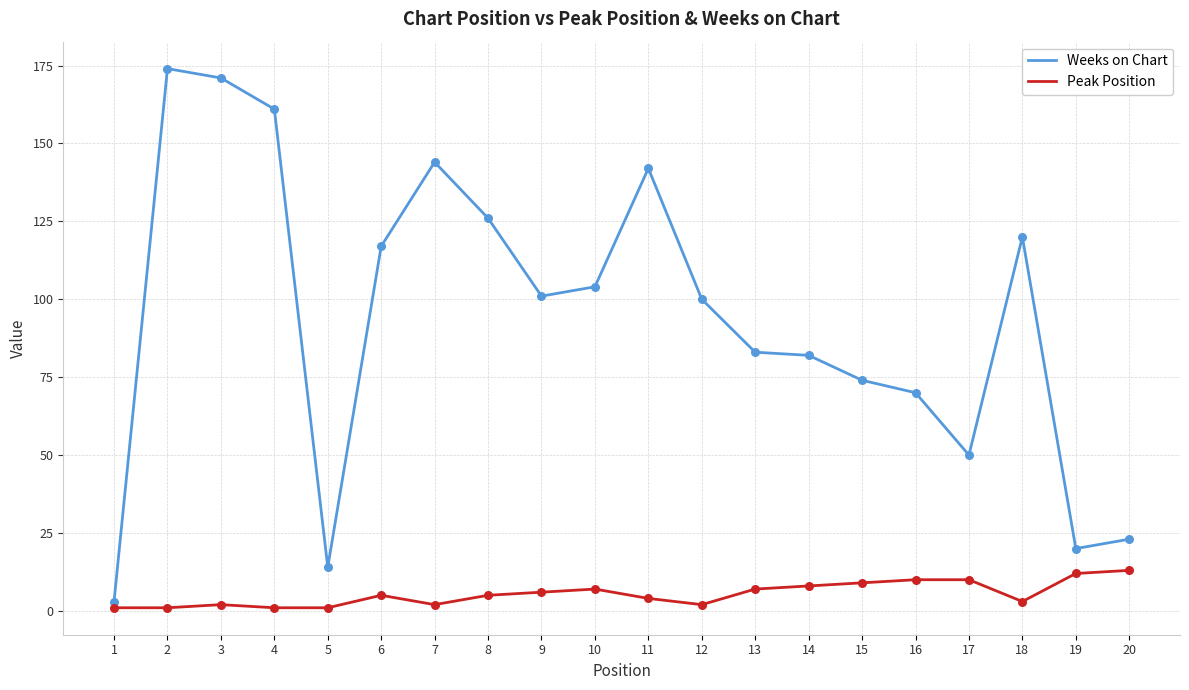

Which series has the widest spread of values?

Weeks on Chart